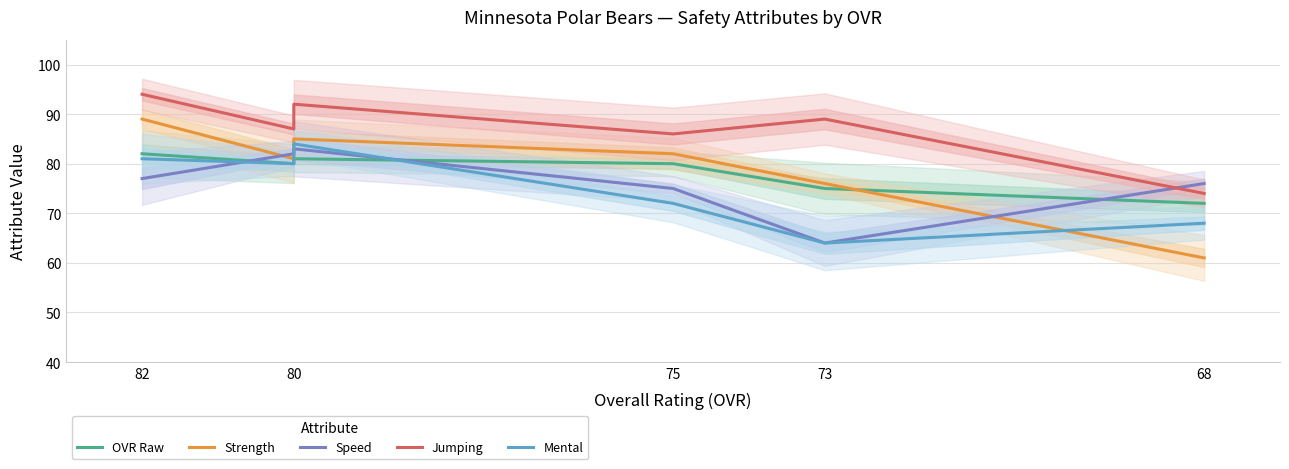

How many interior local valleys does the Jumping series have?

2